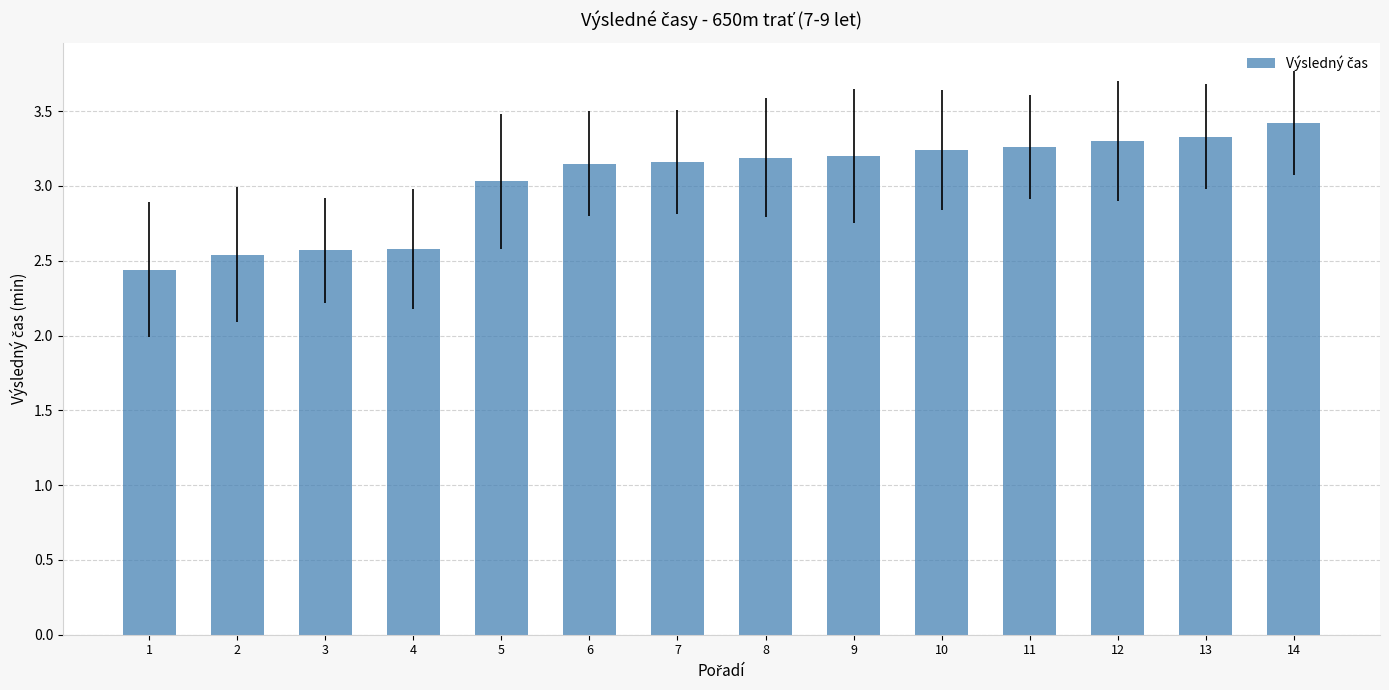

What is the greatest value displayed?

3.4